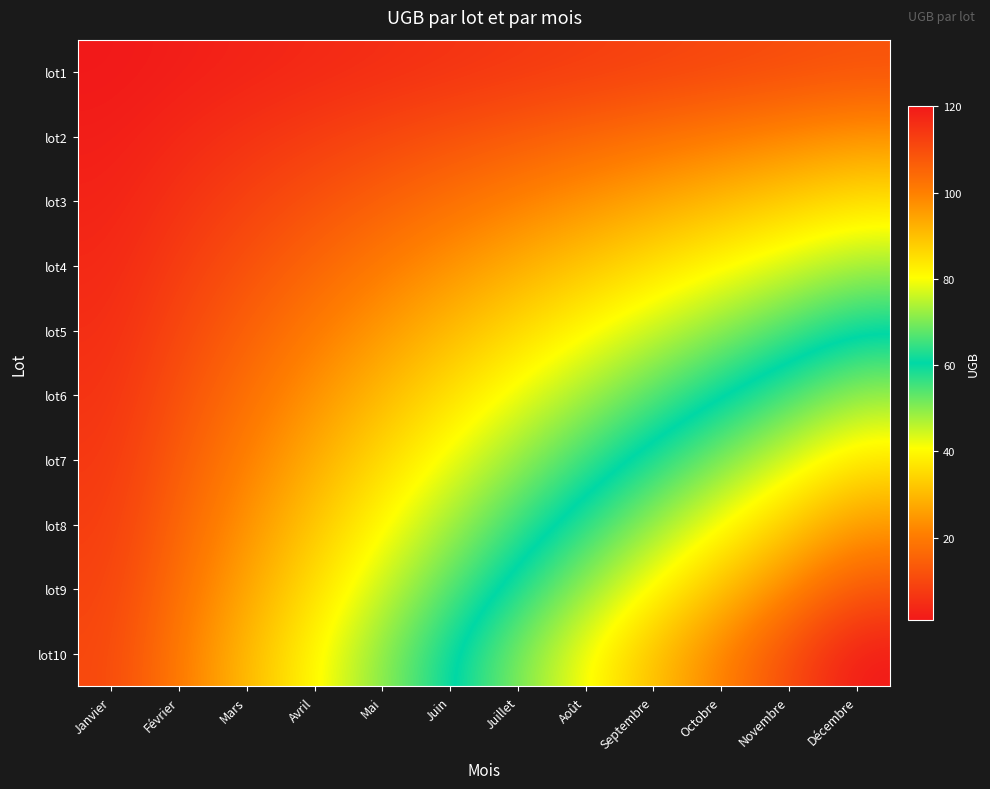

What is the spread (max minus min) of values at Novembre?

99